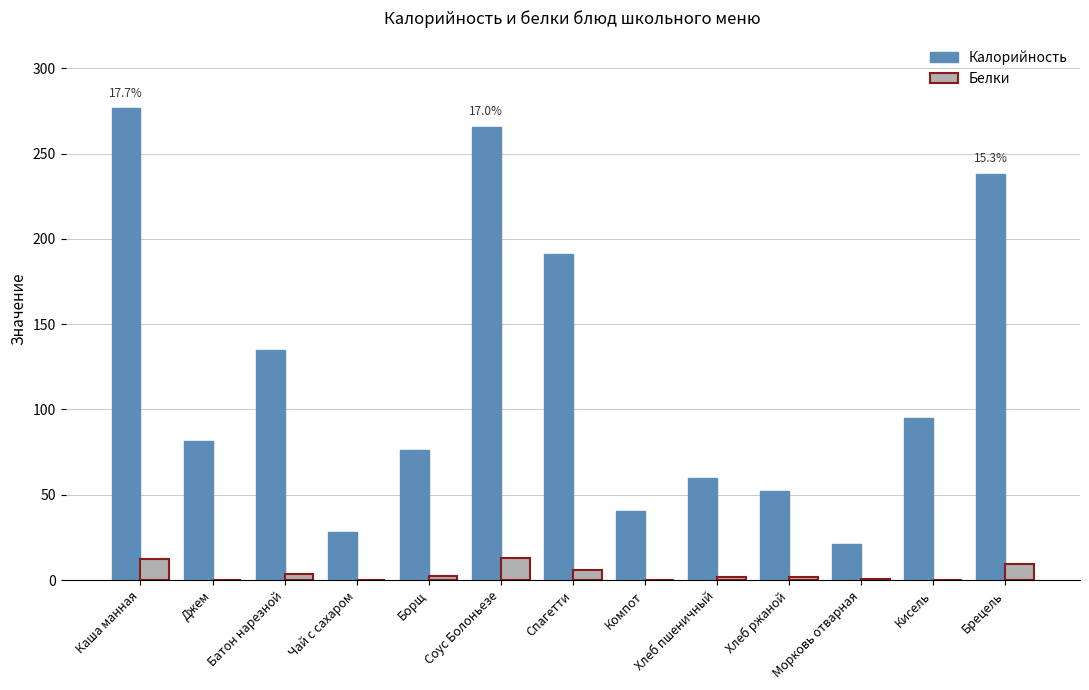

What is the sum of all Белки values?

51.6